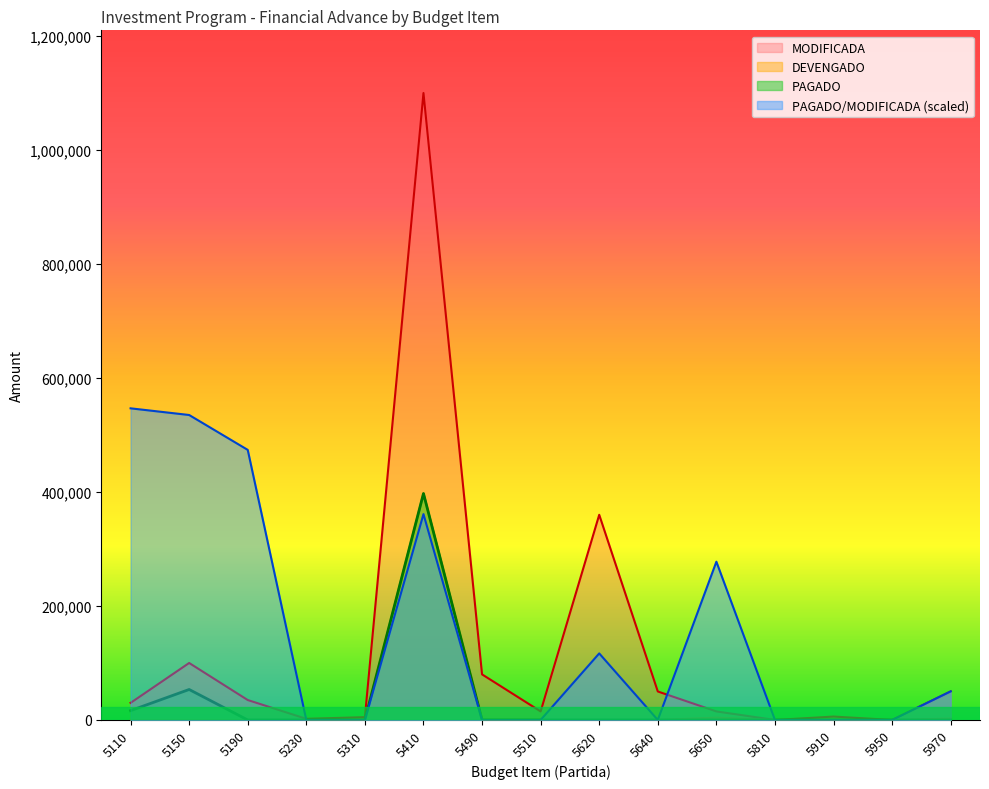

What is the difference between the second highest and second lowest values in the MODIFICADA series?

359999.0